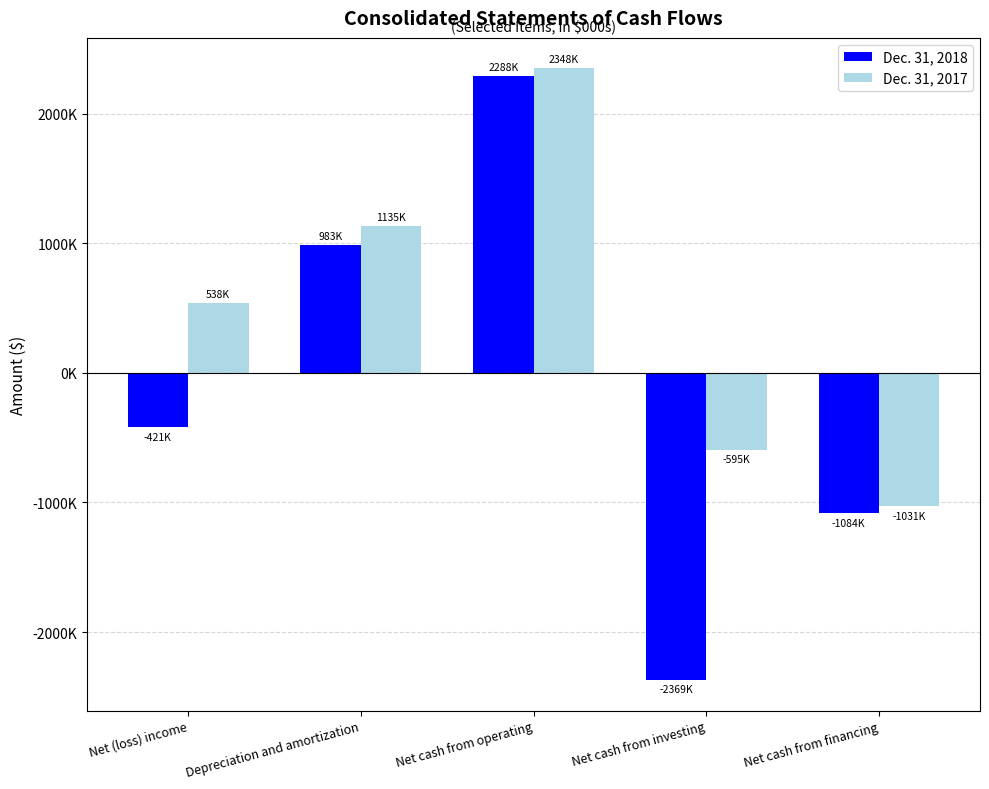

The value of Dec. 31, 2018 at Net cash from investing is -1103408. True or false?

False